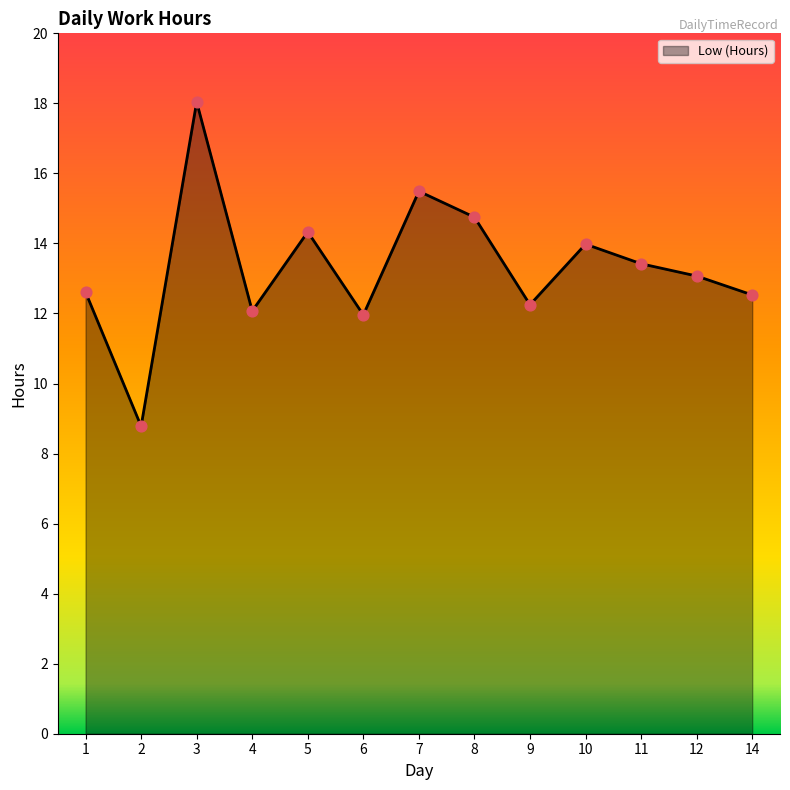

What is the change in value from 6 to 10?

+2.0